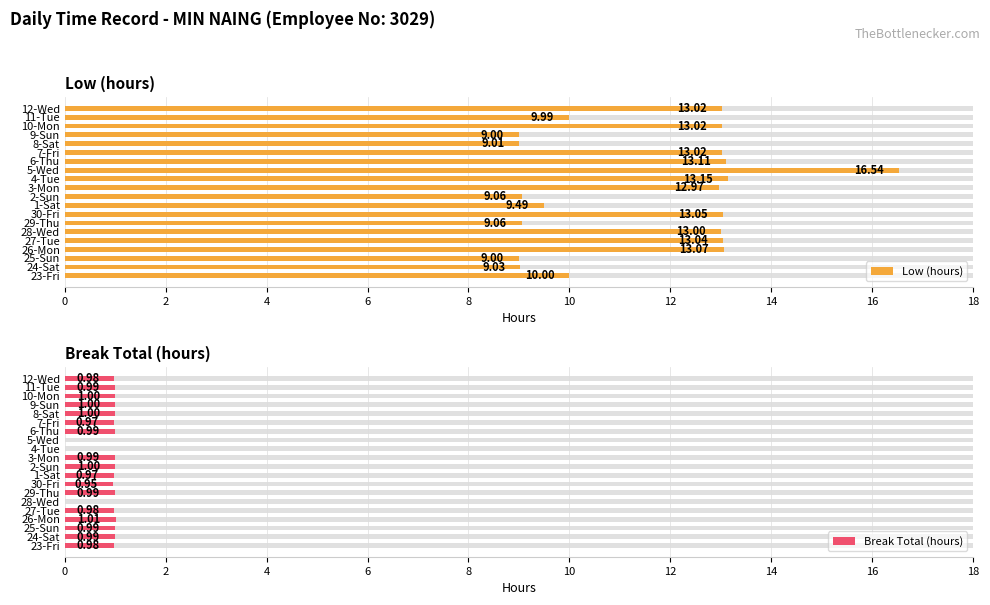

What is the greatest value displayed?

16.5